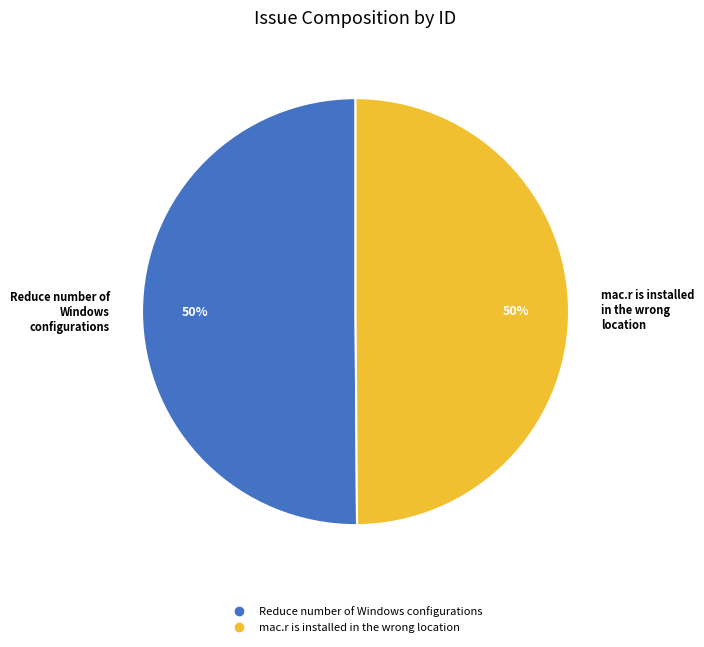

To the nearest percent, what is the average slice percentage?

50%